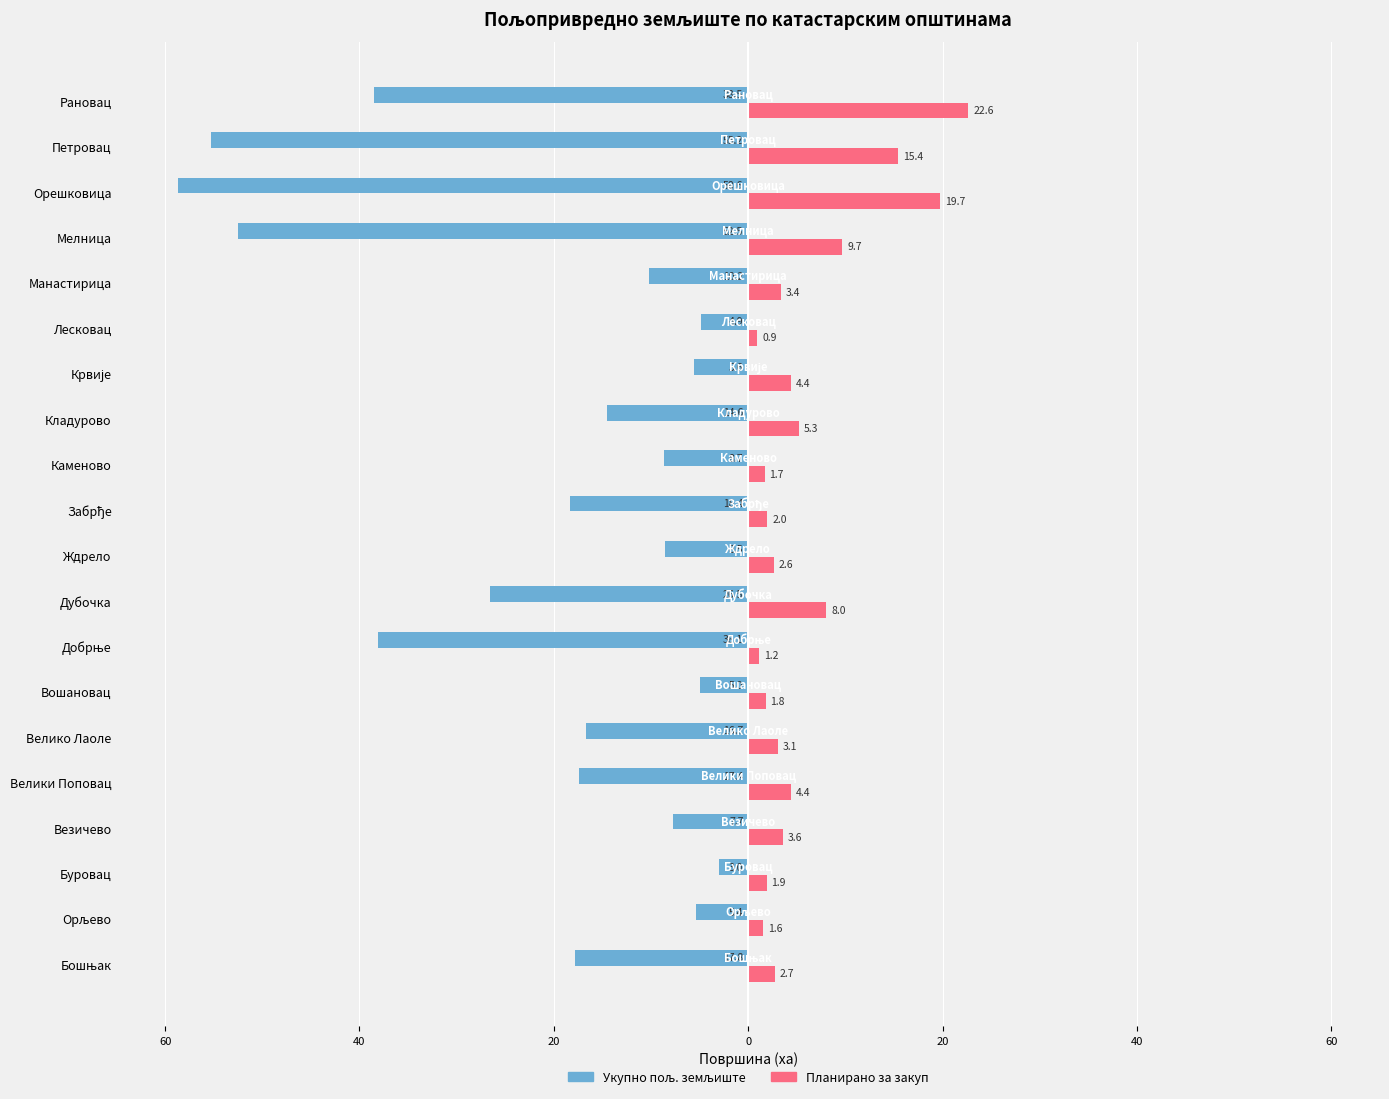

Reading left to right, list all the values displayed in this chart.

Укупно пољ. земљиште: -17.8	-5.4	-3.0	-7.7	-17.4	-16.7	-5.0	-38.1	-26.5	-8.5	-18.4	-8.7	-14.6	-5.6	-4.9	-10.2	-52.5	-58.6	-55.2	-38.5
Планирано за закуп: 2.7	1.6	1.9	3.6	4.4	3.1	1.8	1.2	8.0	2.6	2.0	1.7	5.3	4.4	0.9	3.4	9.7	19.7	15.4	22.6